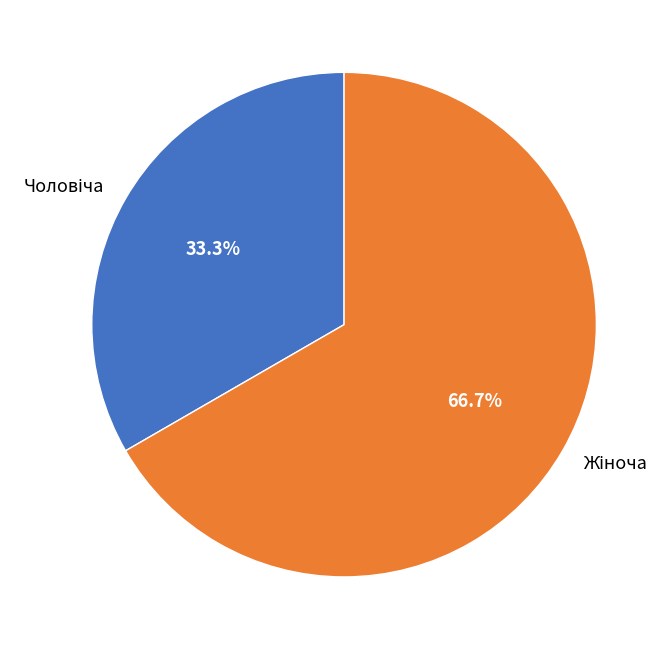

Does any single category account for the majority?

Yes